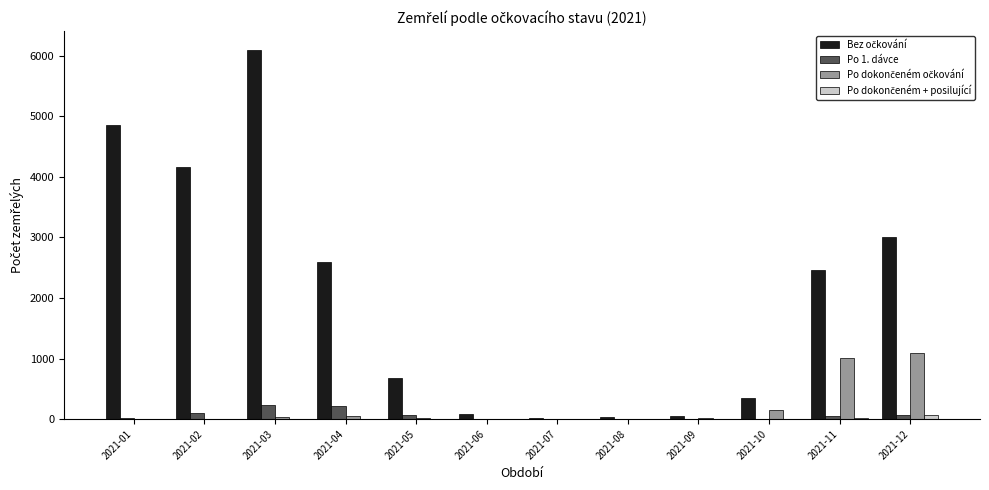

At which category does the chart reach its peak across all series?

2021-03